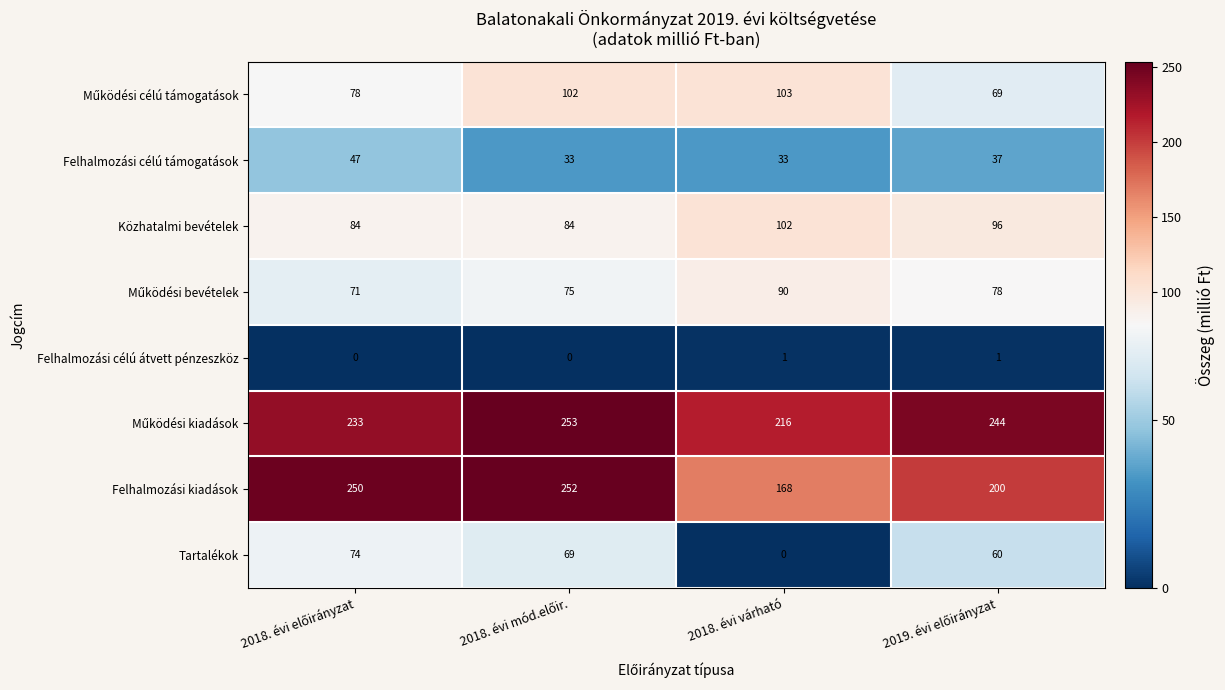

Is it true that Felhalmozási célú átvett pénzeszköz equals 1 at 2018. évi várható?

True